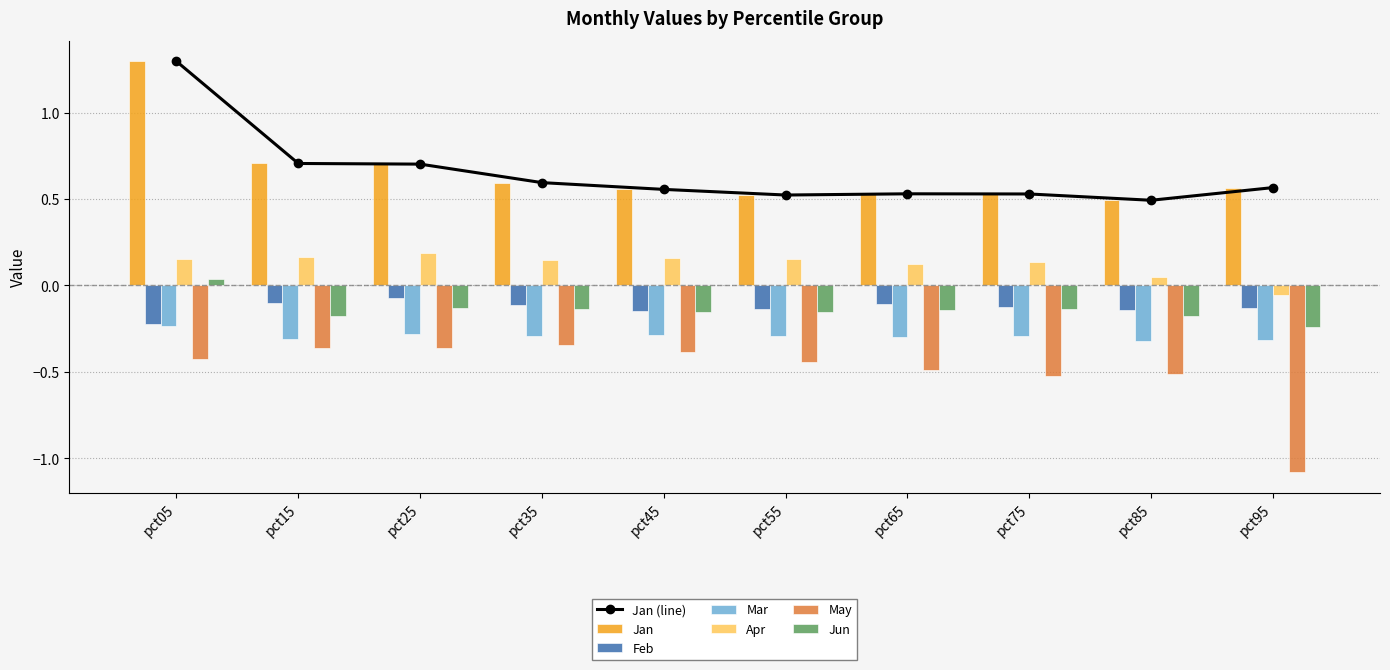

Between pct15 and pct75, which series saw the biggest shift?

Jan